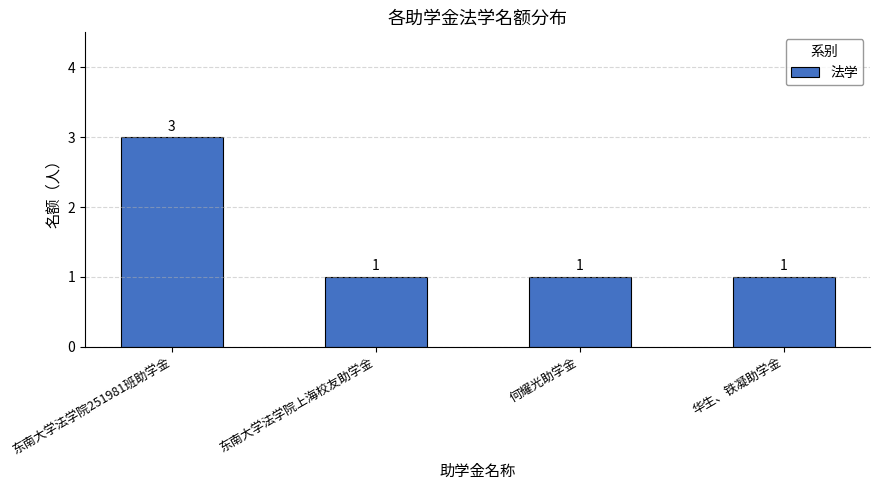

Between 东南大学法学院251981班助学金 and 何耀光助学金, which is larger?

东南大学法学院251981班助学金